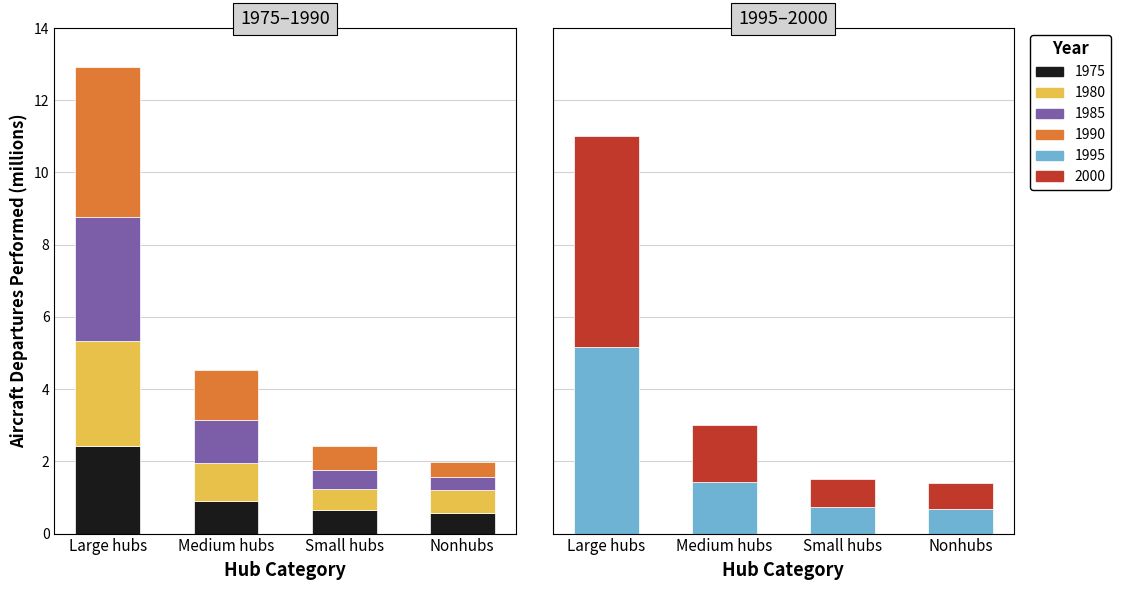

Where does the 1980 series first go above 1?

Large hubs